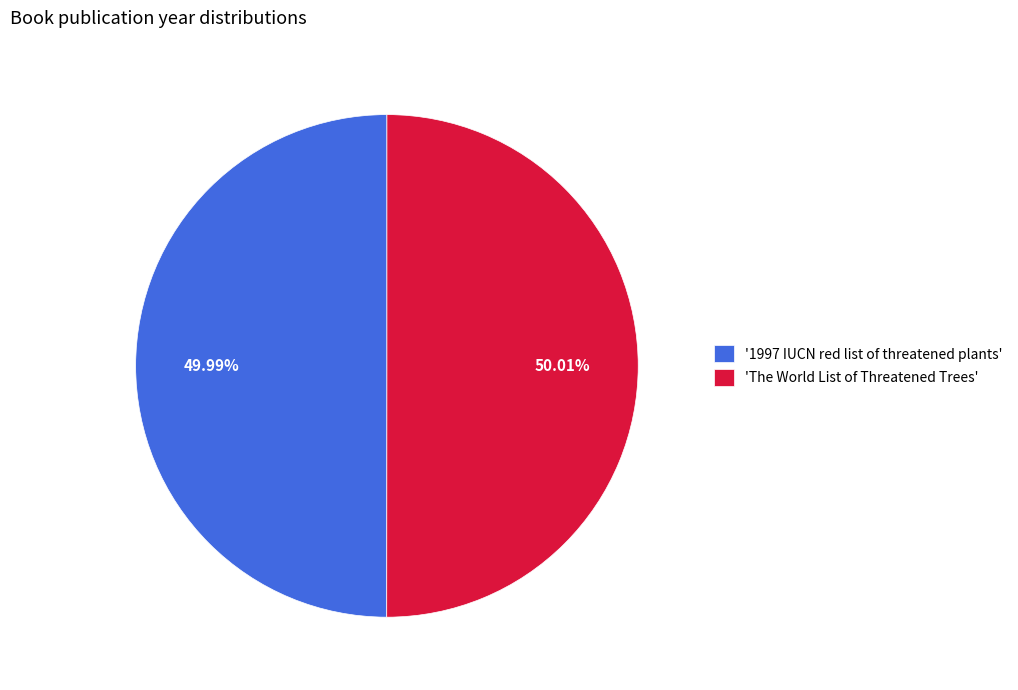

Approximately how many times larger is the value at 'The World List of Threatened Trees' compared to '1997 IUCN red list of threatened plants'?

1.0